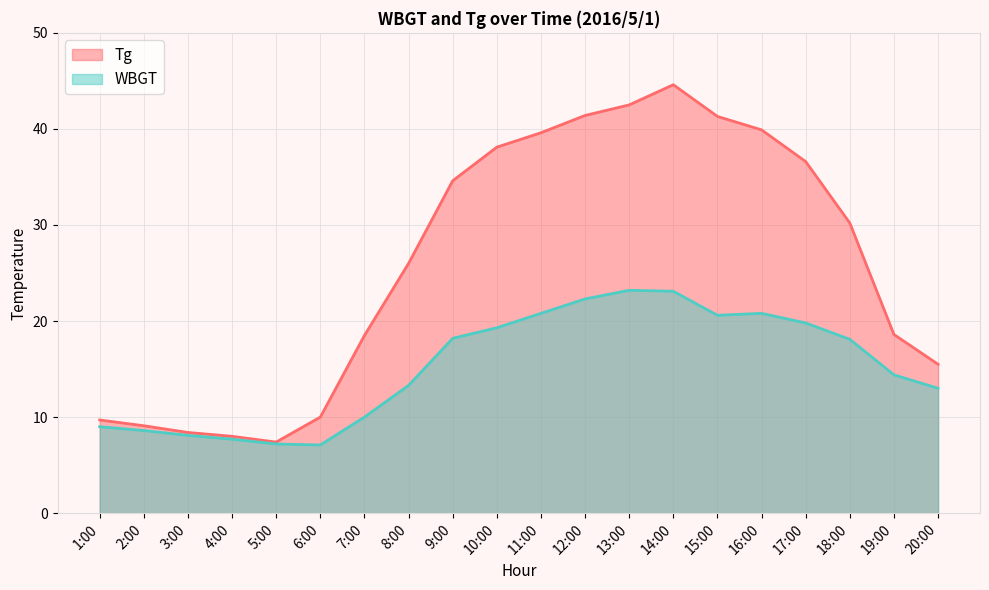

Which label corresponds to the largest value in the chart?

14:00